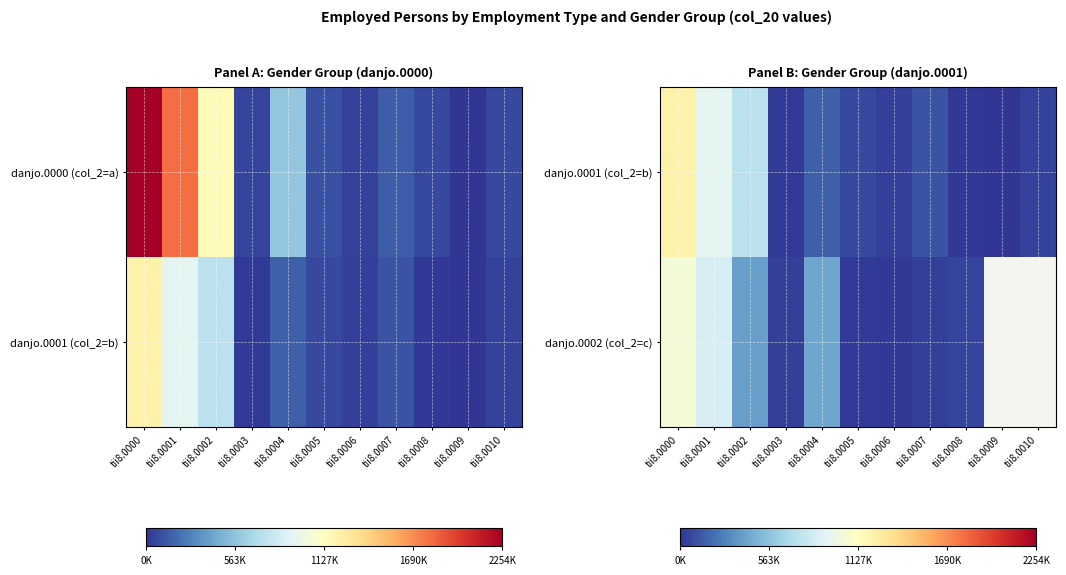

What is the highest value of the danjo.0002 (col_2=c) series?

1032400.0